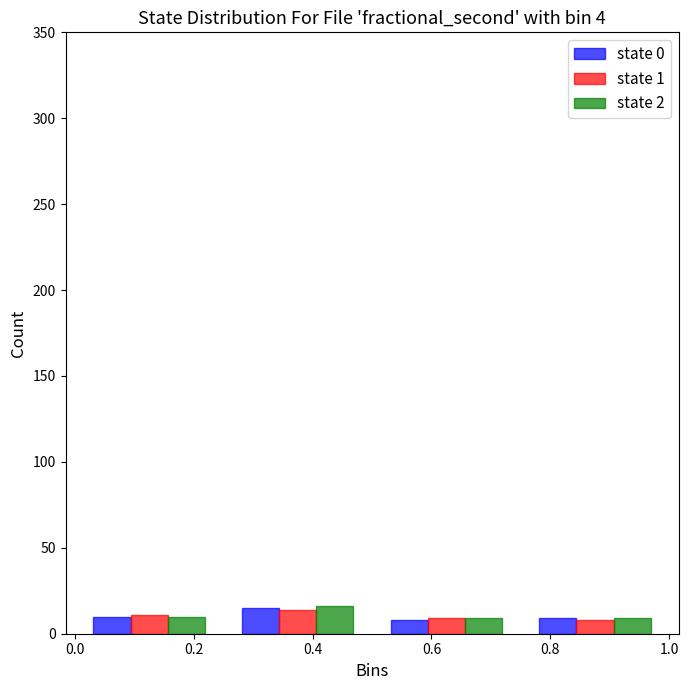

In the state 2 series, which range on the x-axis has the tallest bar?

0.25 to 0.50